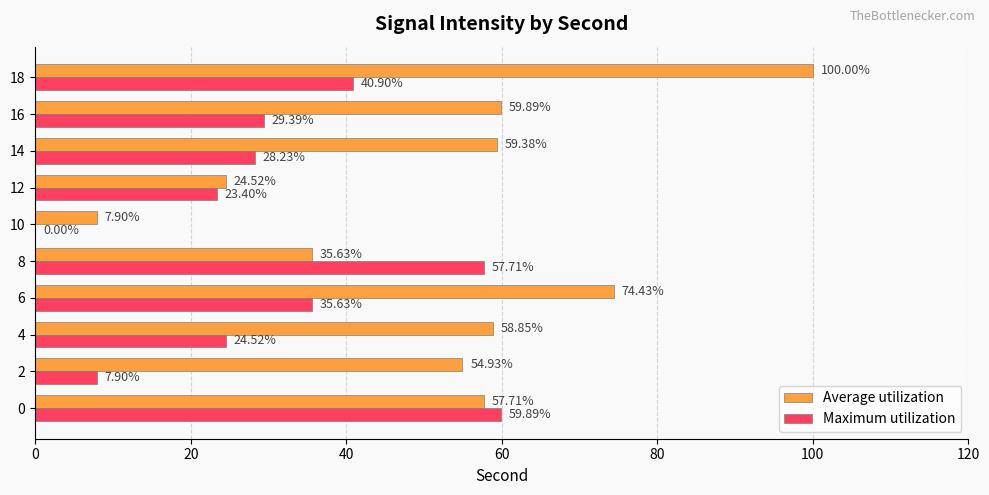

Between 6 and 16, which series saw the biggest shift?

Average utilization